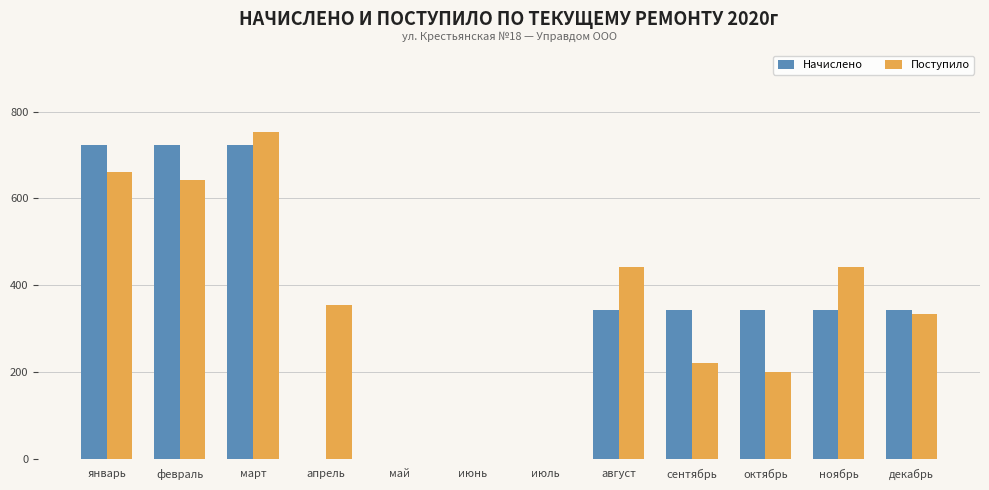

What is the maximum value shown in the chart?

753.4